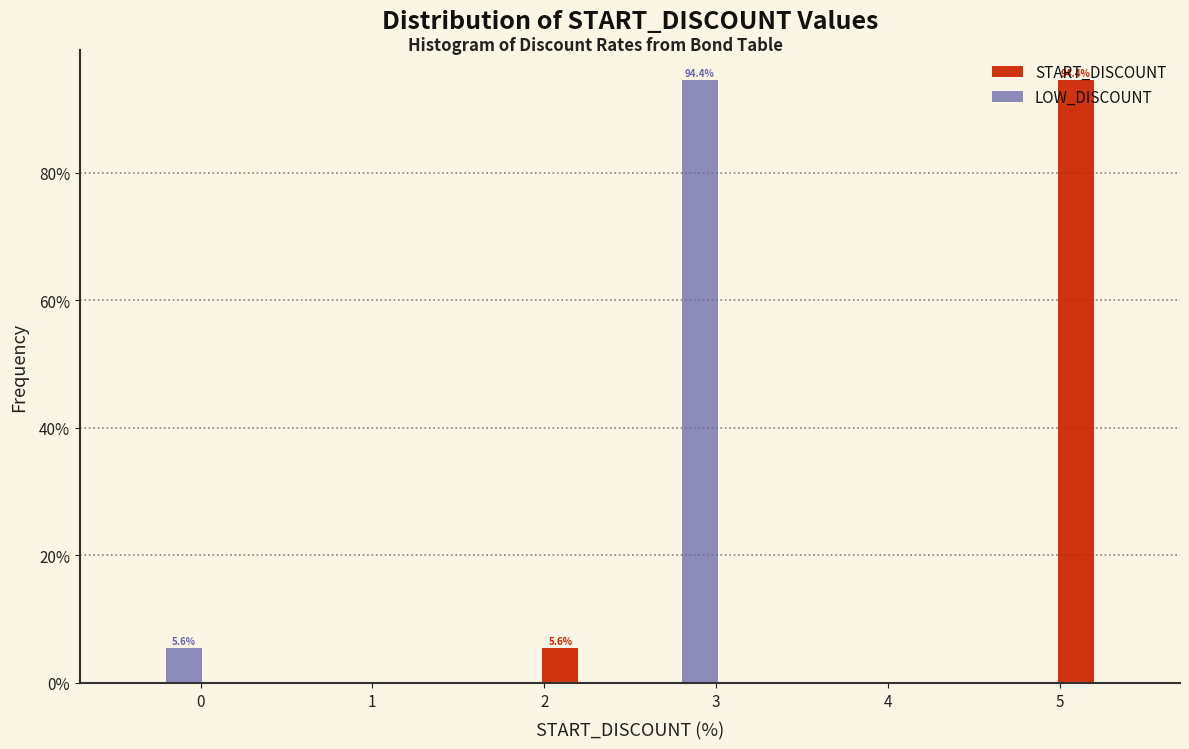

In the LOW_DISCOUNT series, which range on the x-axis has the tallest bar?

2.5 to 3.1